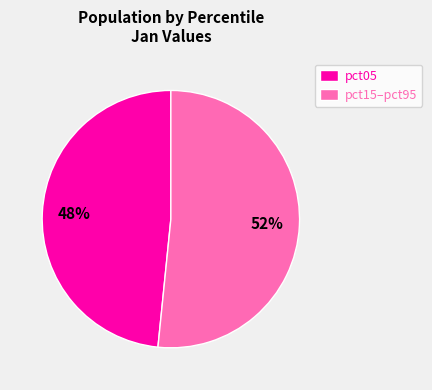

To the nearest percent, what portion does pct15–pct95 represent?

52%